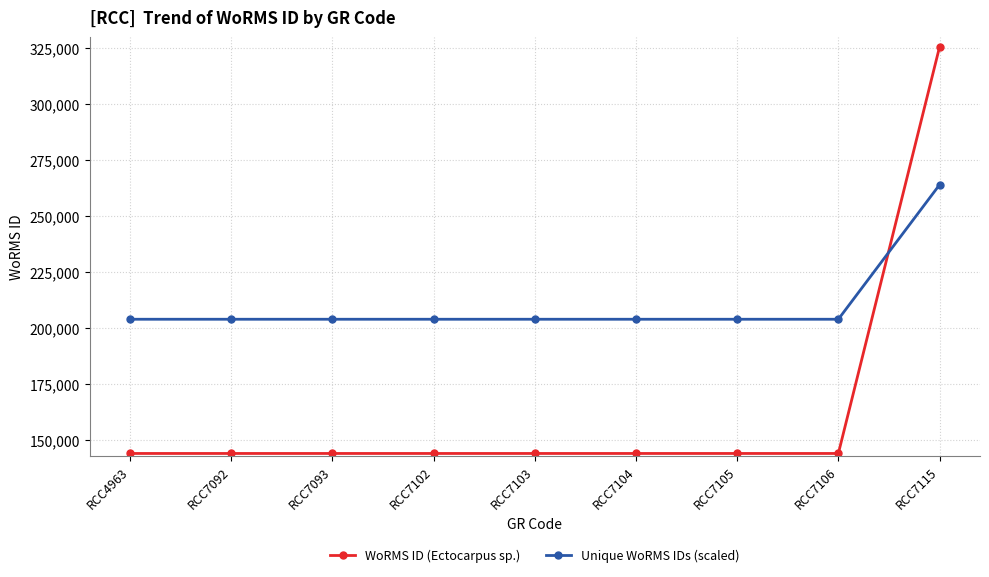

What is the sum of all Unique WoRMS IDs (scaled) values?

1896000